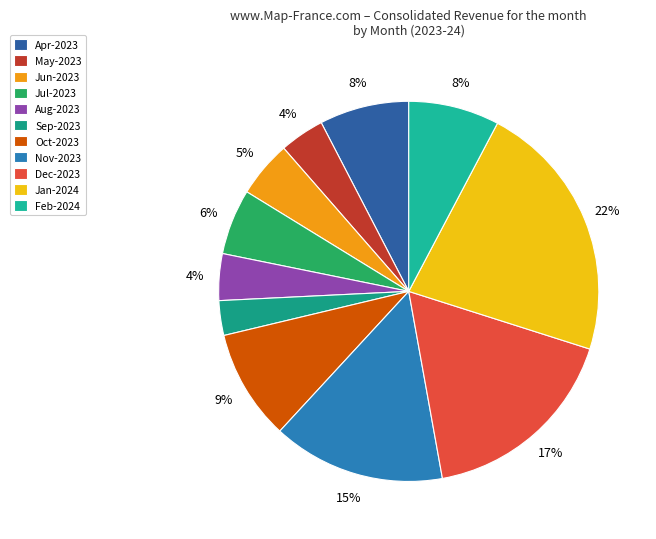

What is the total percentage of May-2023 and Jul-2023?

9.4%